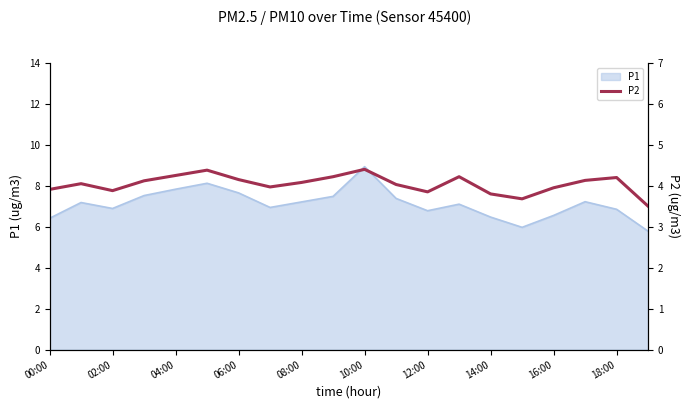

At which label does P1 reach its peak?

10:00